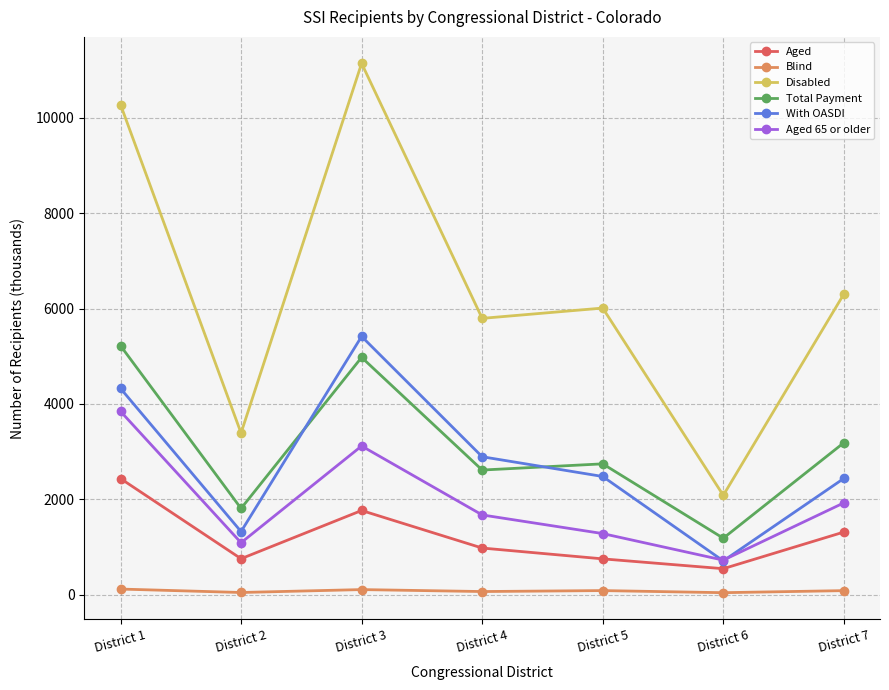

Which series has the largest range (max minus min)?

Disabled